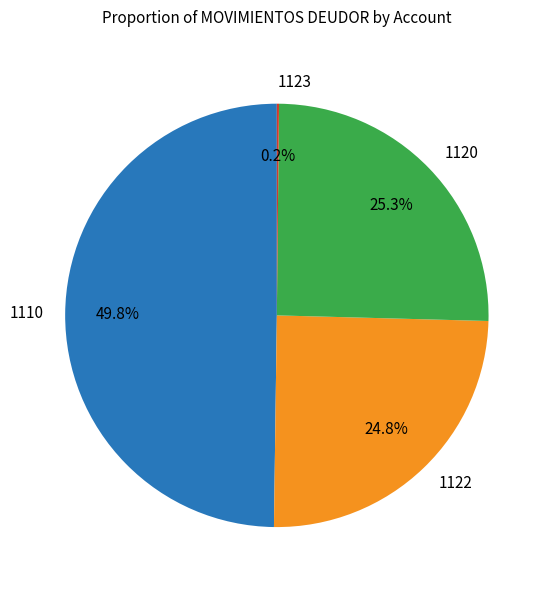

Between 1122 and 1110, which is larger?

1110